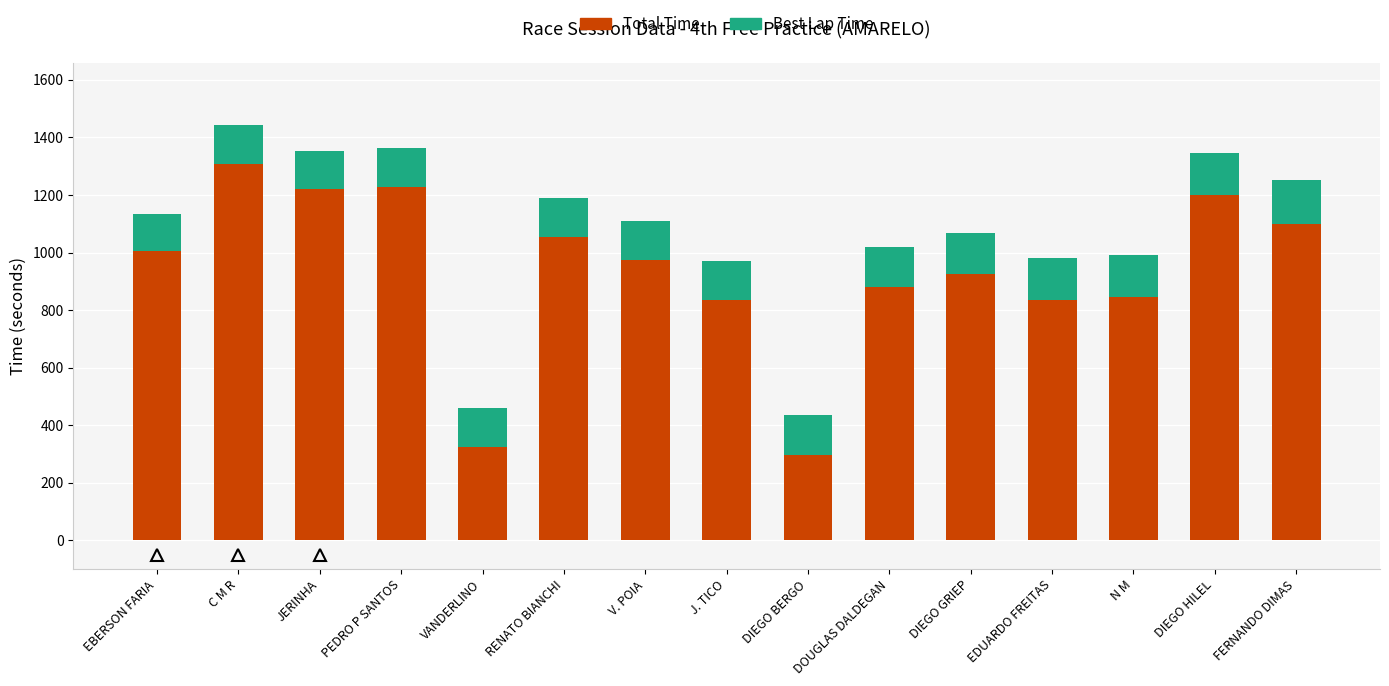

How many categories are shown in the chart?

15